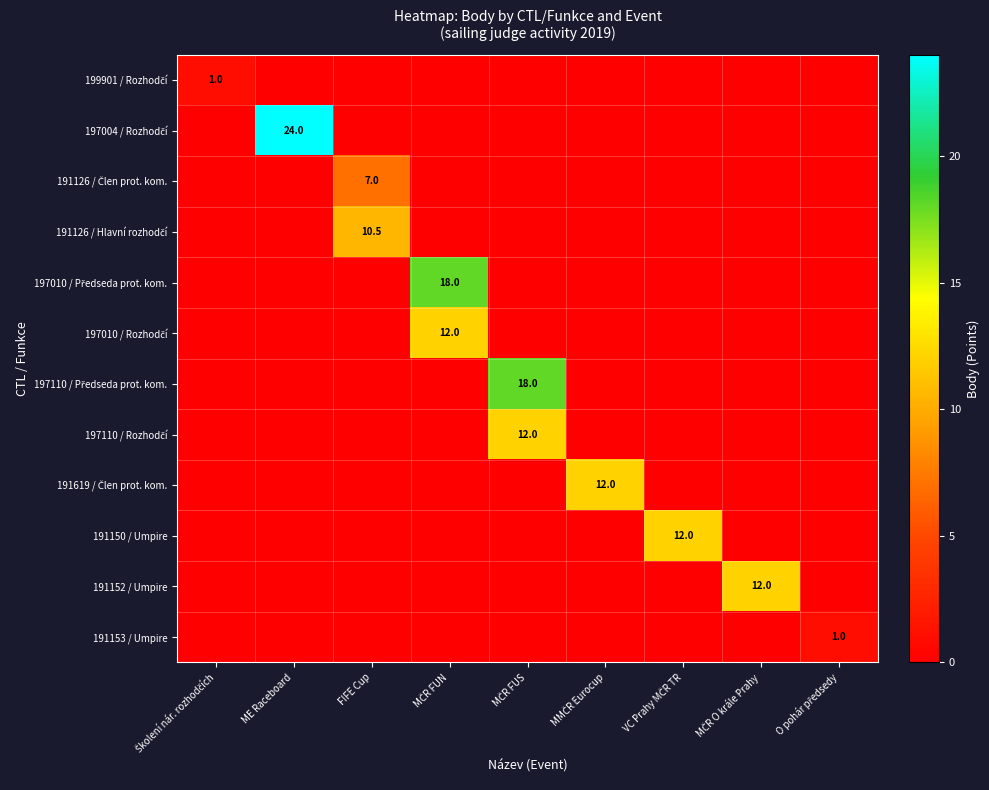

List the series in order of their peak value, highest first.

197004 / Rozhodčí, 197010 / Předseda prot. kom., 197110 / Předseda prot. kom., 197010 / Rozhodčí, 197110 / Rozhodčí, 191619 / Člen prot. kom., 191150 / Umpire, 191152 / Umpire, 191126 / Hlavní rozhodčí, 191126 / Člen prot. kom., 199901 / Rozhodčí, 191153 / Umpire